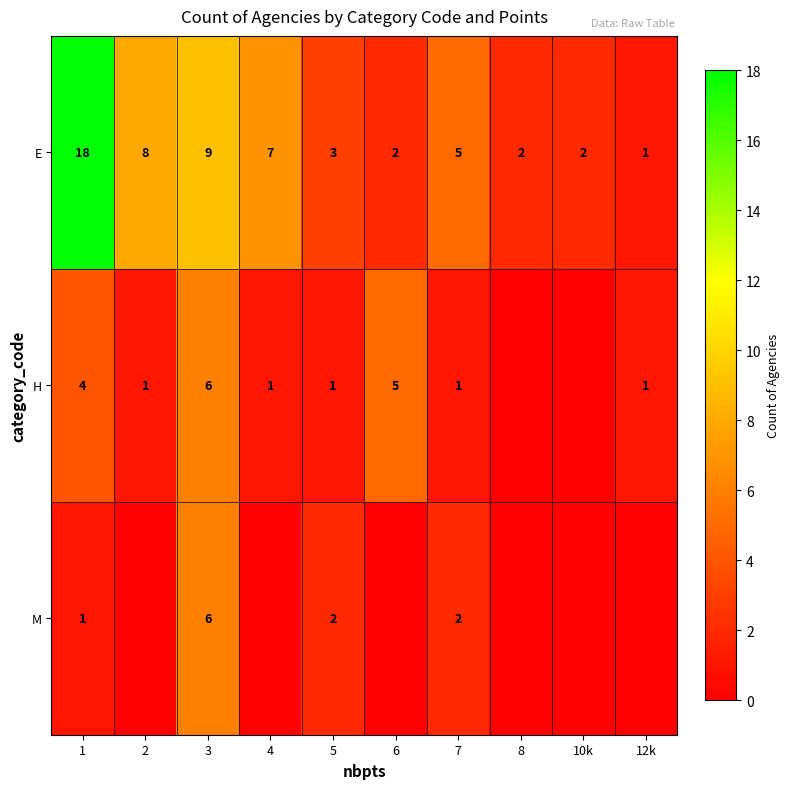

Between 10k and 6, which is larger?

10k